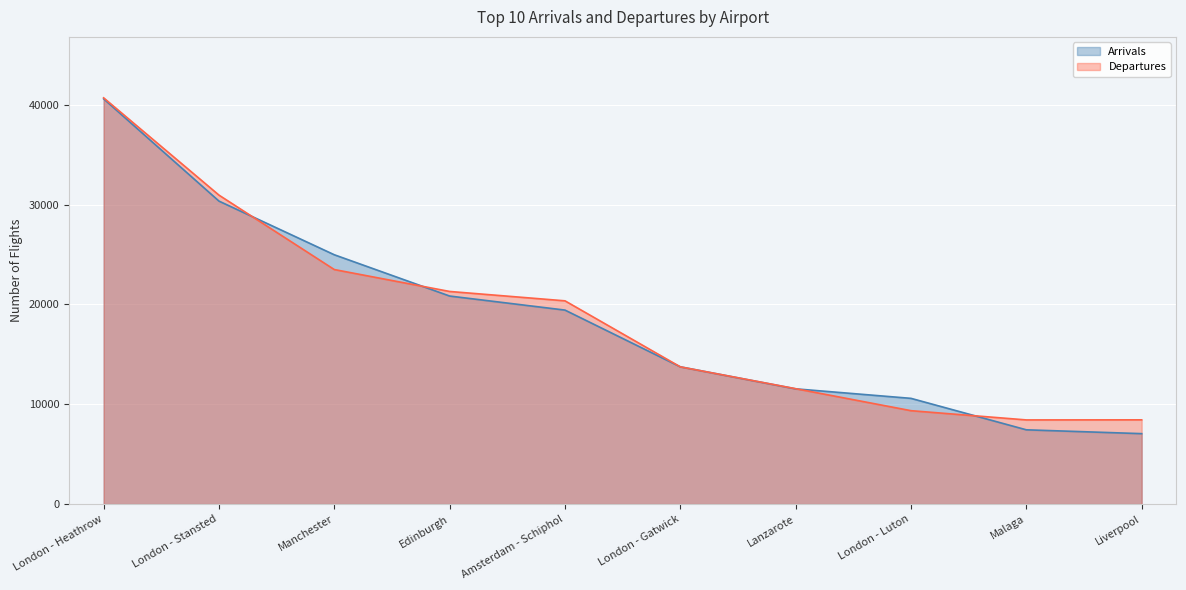

Does the chart display data point markers on the line(s)?

No